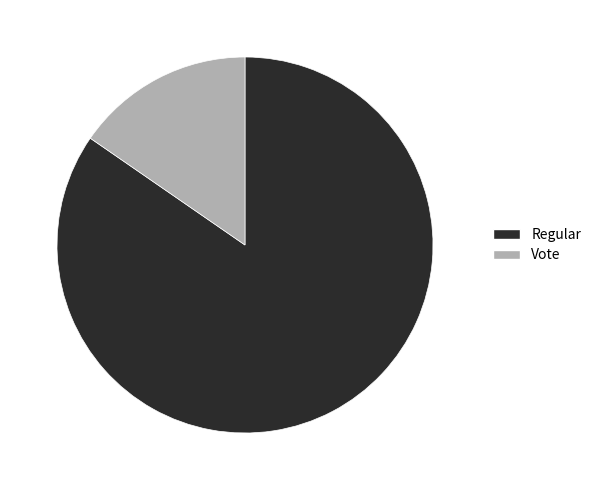

Do Vote and Regular together represent more than half of the pie?

Yes